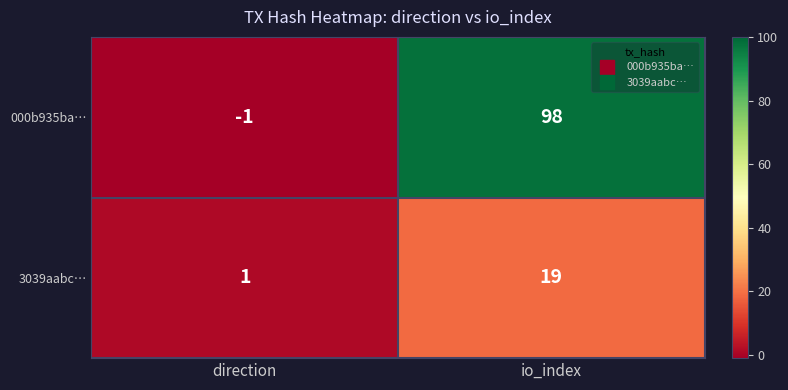

The 3039aabc… series shows 2 at direction. True or false?

False